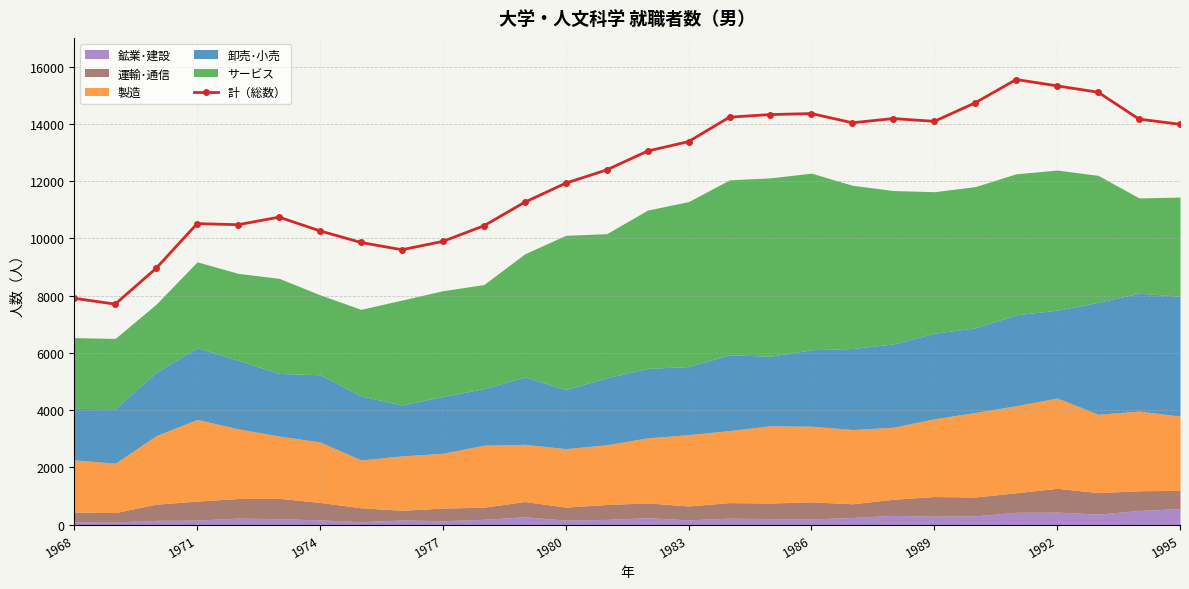

True or false: 計（総数） has more than 0 interior local peaks.

True